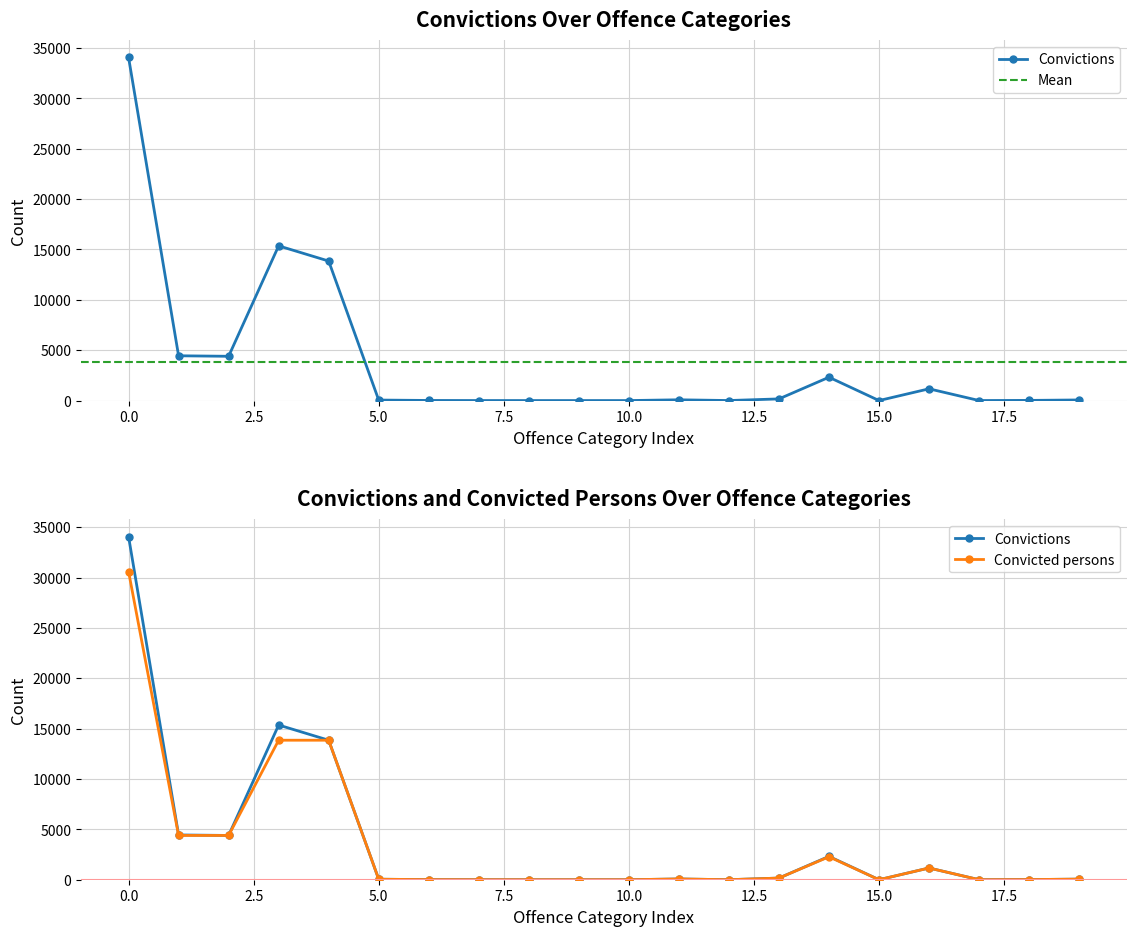

At how many categories does at least one series exceed 10906?

3